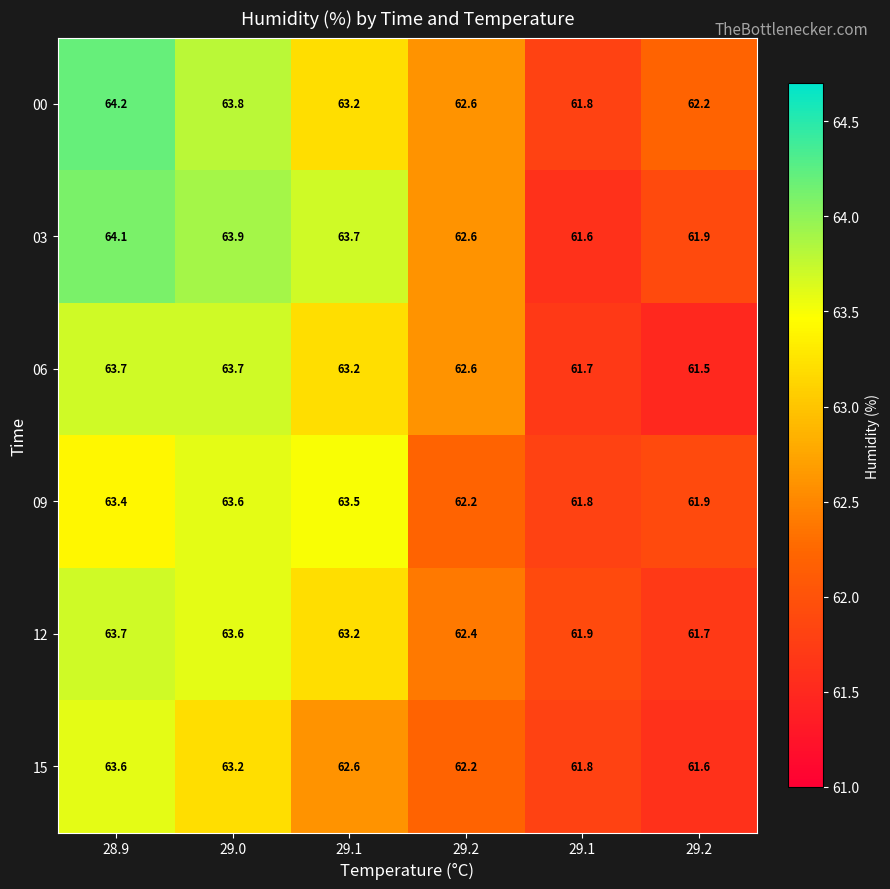

Which series has the largest total across all categories?

00